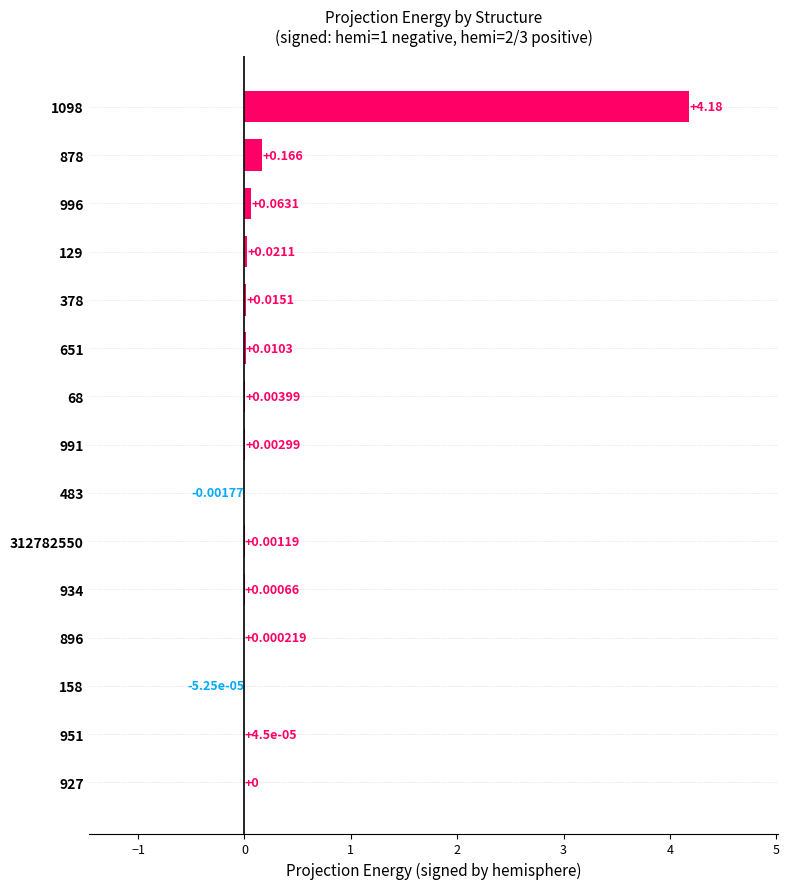

Count the number of categories in the chart.

15